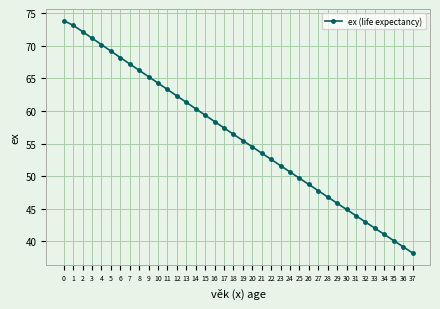

The value at 26 is 48.7. True or false?

True